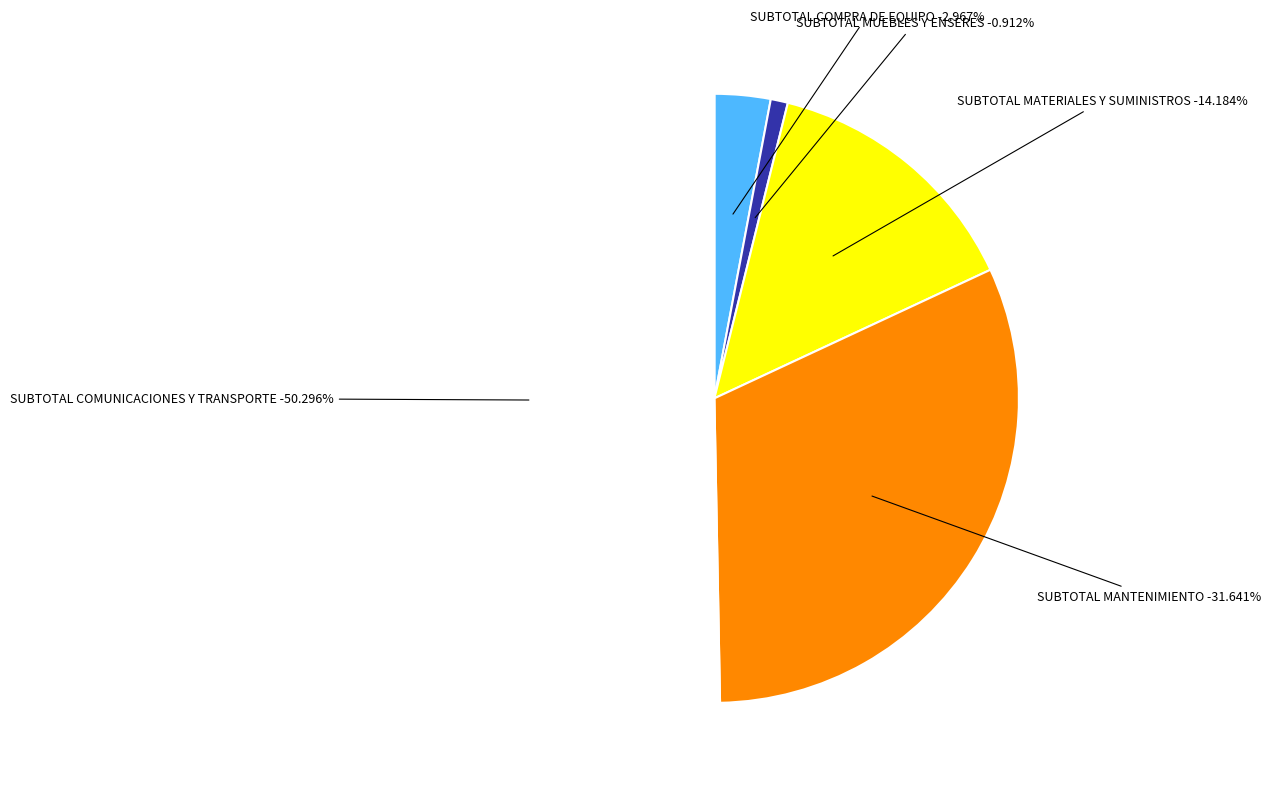

To the nearest percent, what is the difference between the SUBTOTAL MATERIALES Y SUMINISTROS and SUBTOTAL MANTENIMIENTO slice percentages?

17%